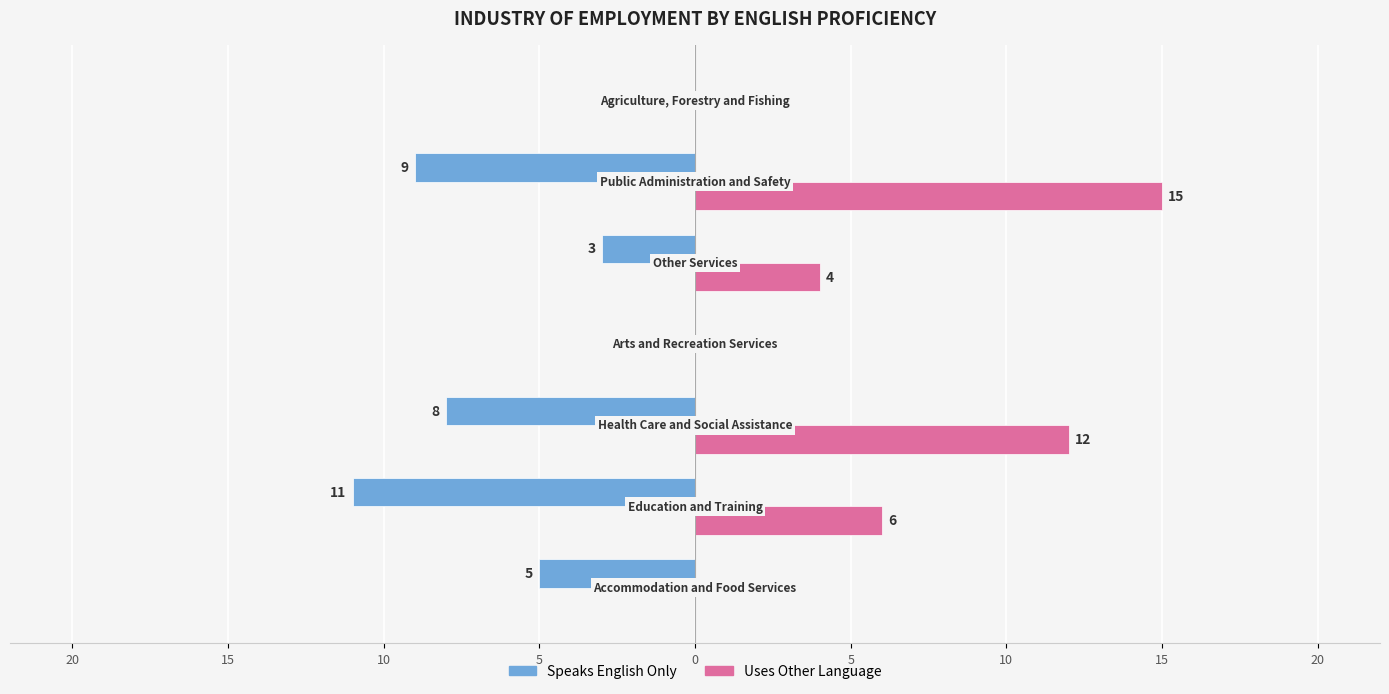

What are all the series names shown in the legend?

Speaks English Only, Uses Other Language